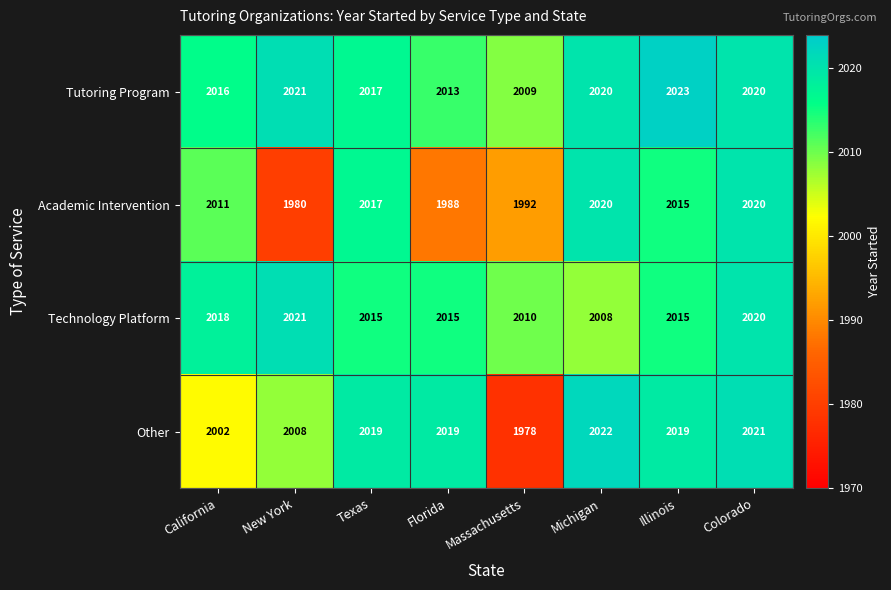

What is the total value across all series at Illinois?

8072